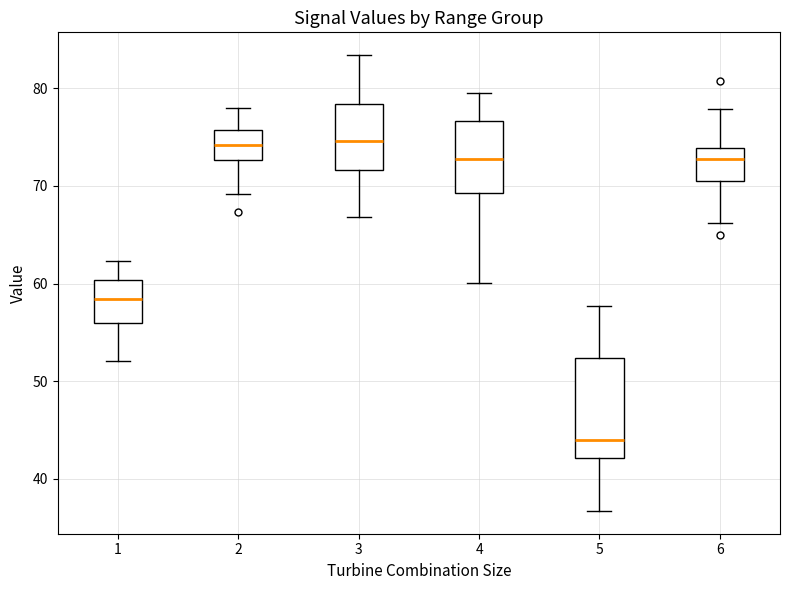

Reading left to right, read every box against the y-axis: the position of its median line, the range the box covers, and the ends of its whiskers. The values are not printed on the chart, so give them approximately, as read against the axis.

1: median 58, box 56 to 60, whiskers 52 to 62
2: median 74, box 73 to 76, whiskers 69 to 78
3: median 75, box 72 to 78, whiskers 67 to 83
4: median 73, box 69 to 77, whiskers 60 to 80
5: median 44, box 42 to 52, whiskers 37 to 58
6: median 73, box 71 to 74, whiskers 66 to 78